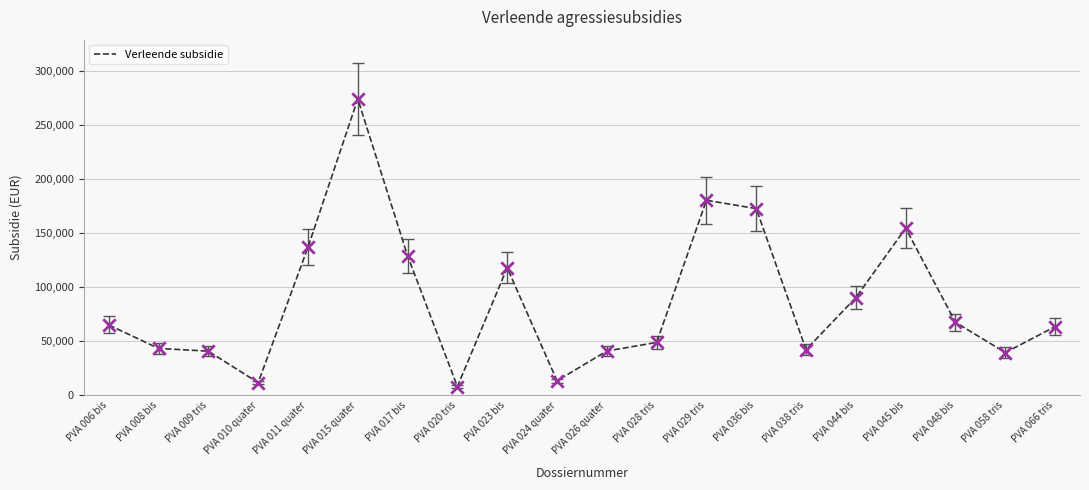

Which has a higher value, PVA 015 quater or PVA 008 bis?

PVA 015 quater